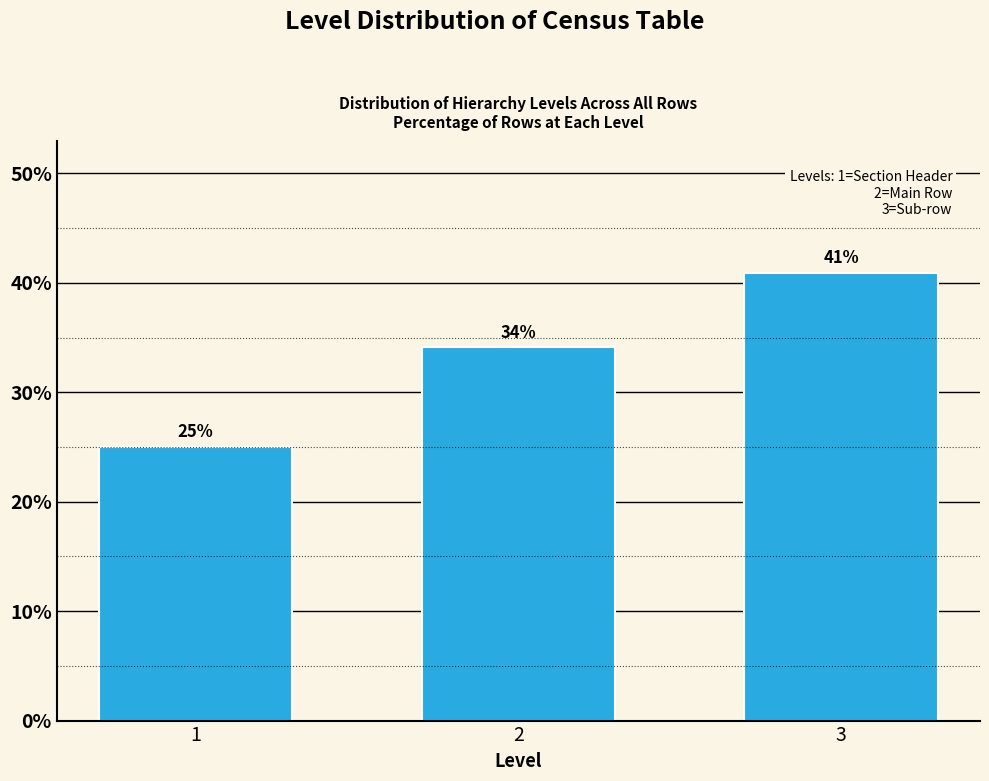

Between 3 and 2, which is larger?

3